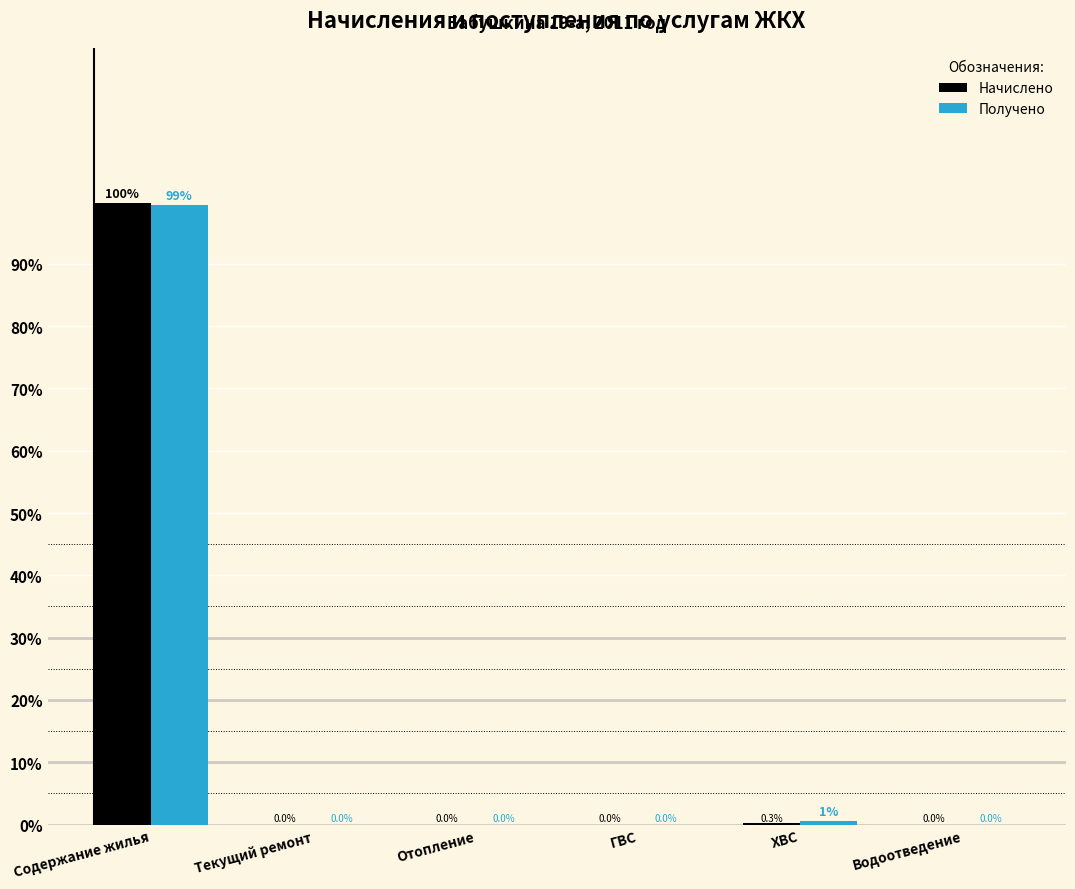

The Получено series shows -38.5 at Отопление. True or false?

False